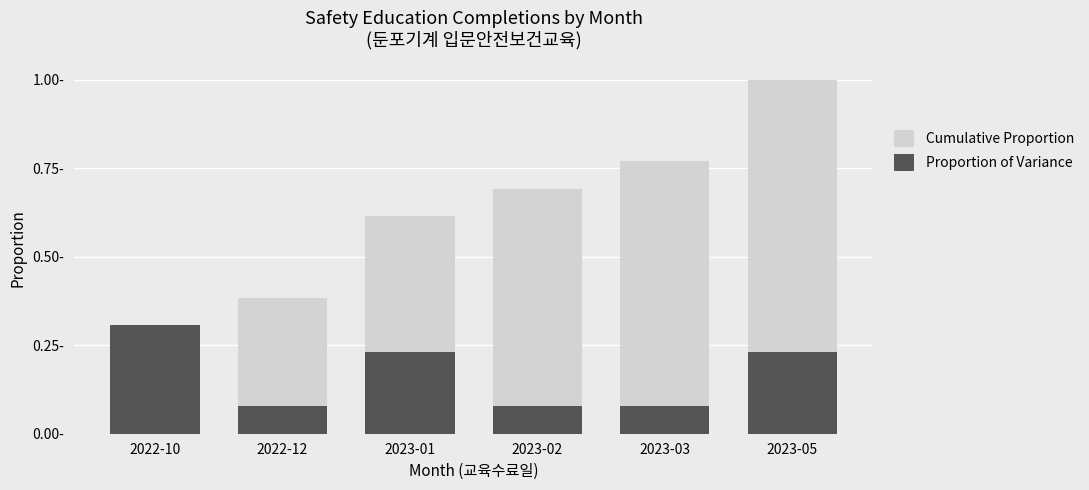

Rank the categories by Cumulative Proportion value from lowest to highest.

2022-10, 2022-12, 2023-01, 2023-02, 2023-03, 2023-05